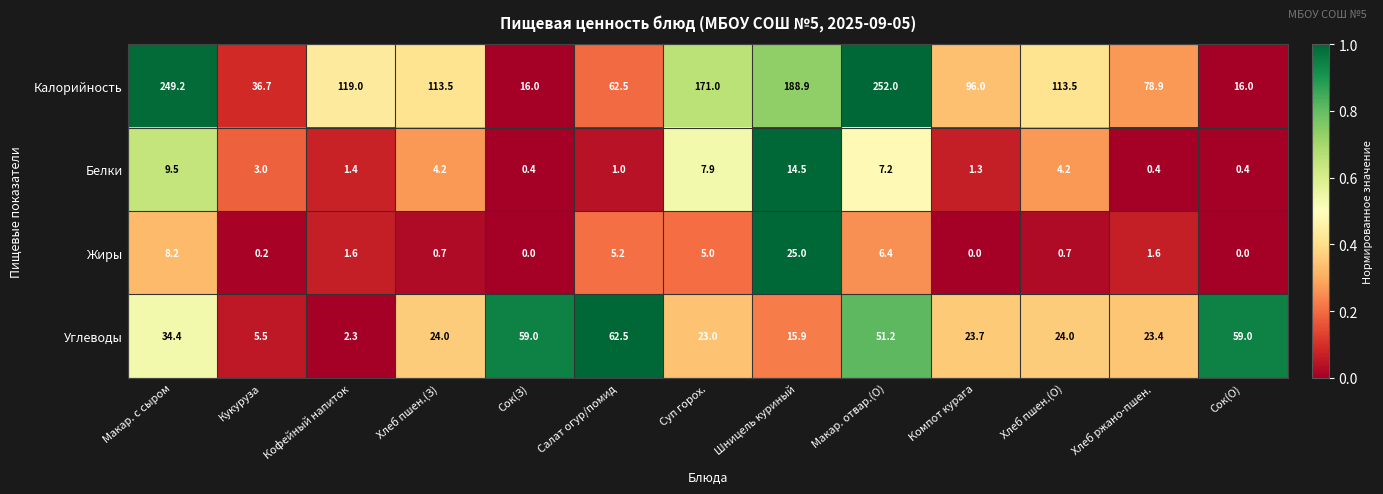

Which series has the largest range (max minus min)?

Калорийность